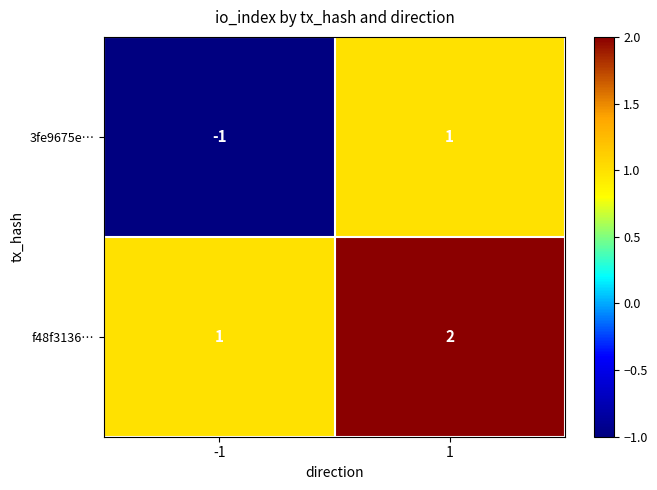

What is the total value across all series at 1?

3